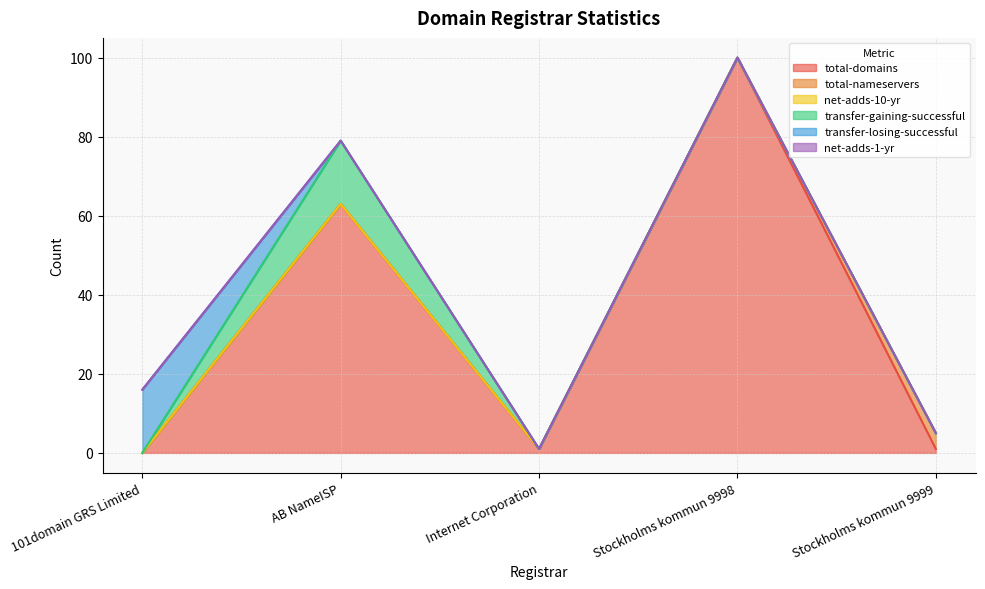

The value of total-nameservers at 101domain GRS Limited is 3. True or false?

False